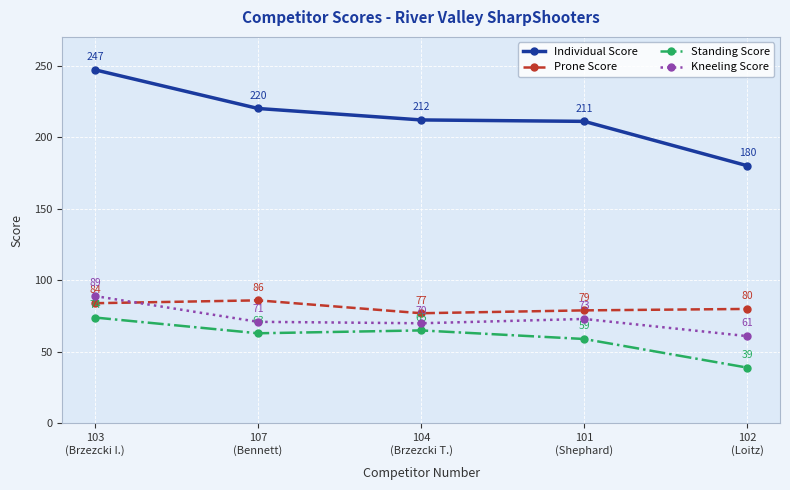

What is the value of the Prone Score point at the 3rd from the left?

77